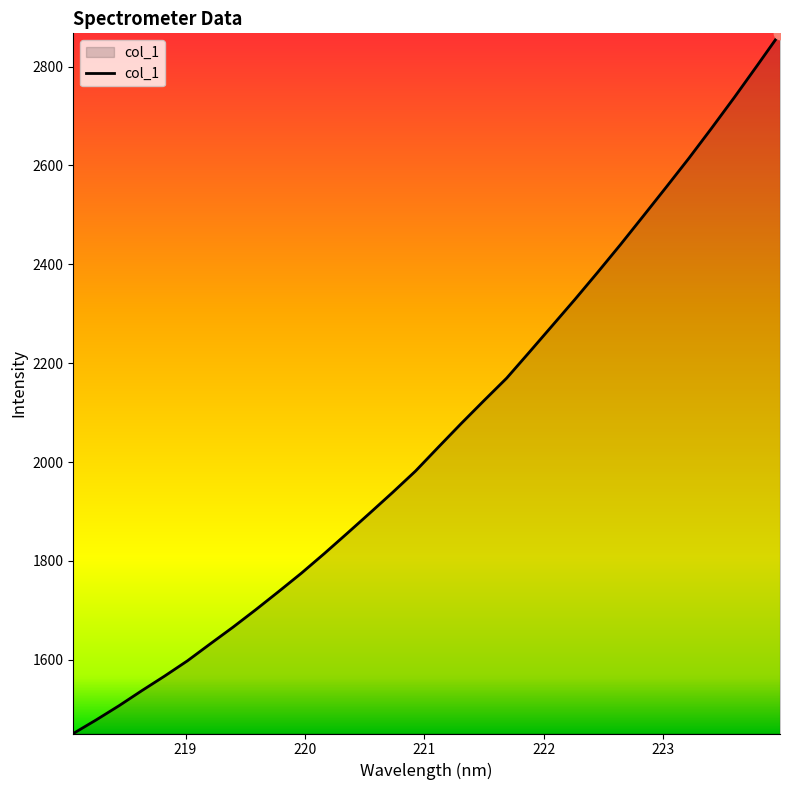

What is the difference between the maximum and minimum values?

1416.0